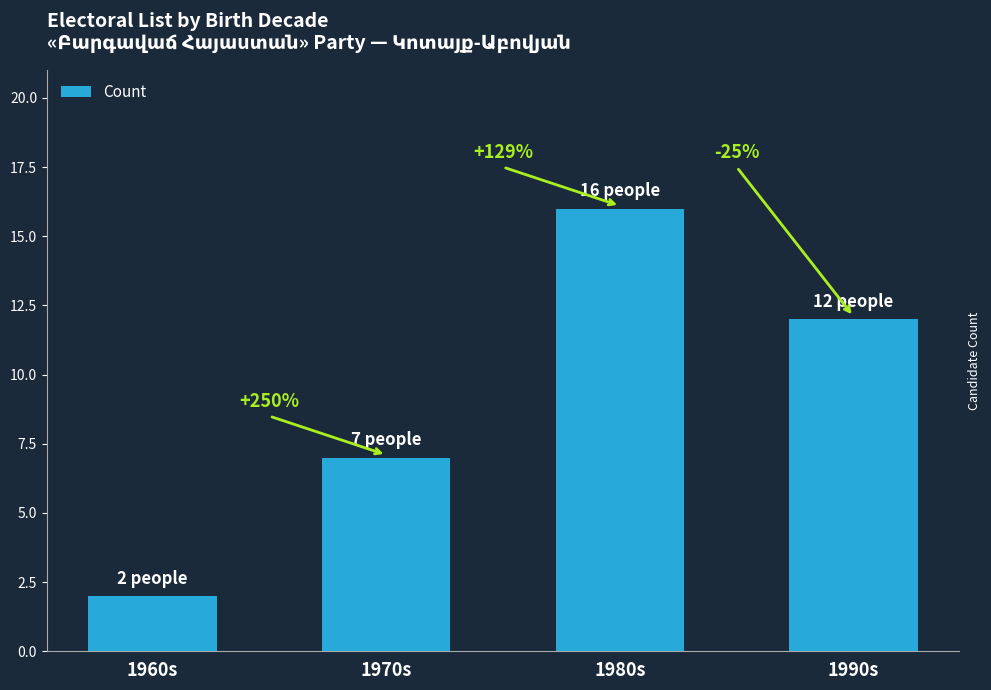

True or false: the data shows 2 at 1960s.

True